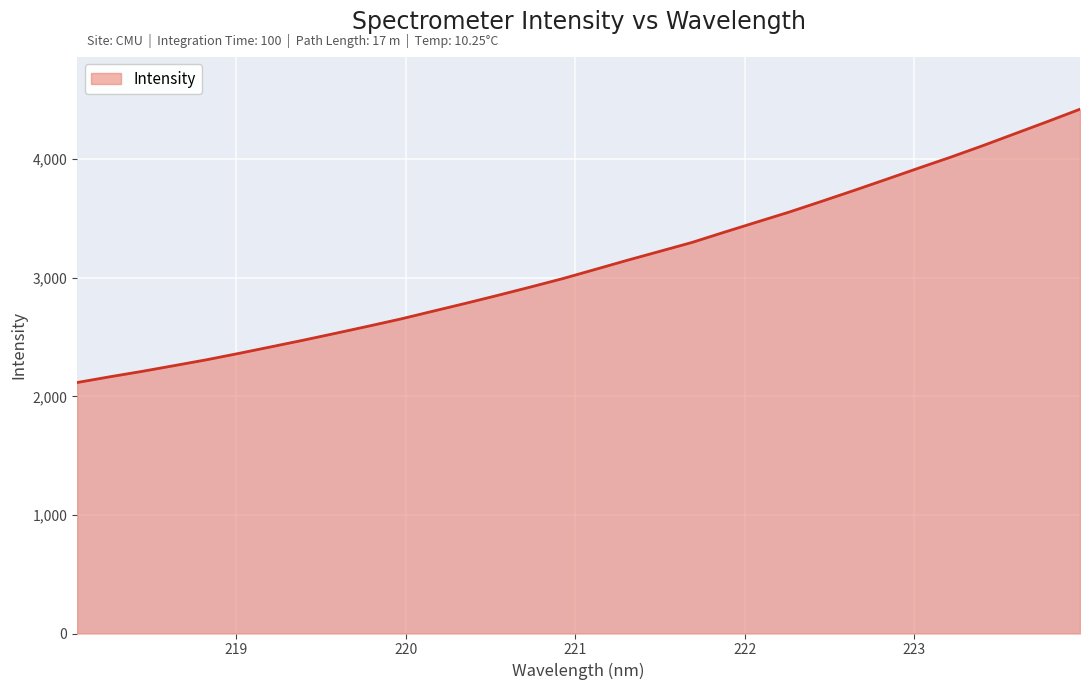

What is the maximum value shown in the chart?

4421.2